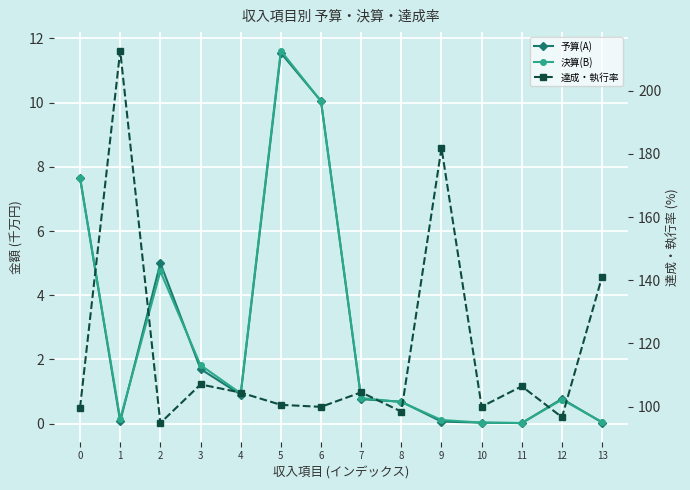

List the labels in order of 予算(A) value, smallest first.

11, 10, 13, 9, 1, 8, 7, 12, 4, 3, 2, 0, 6, 5